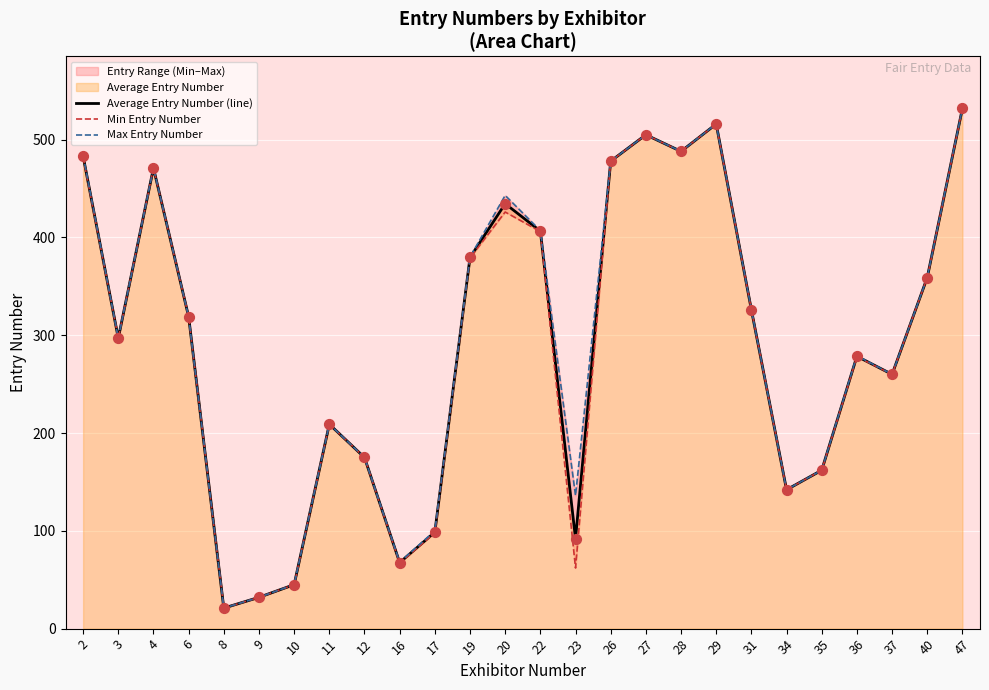

Which category has the highest value in the Average Entry Number (line) series?

47